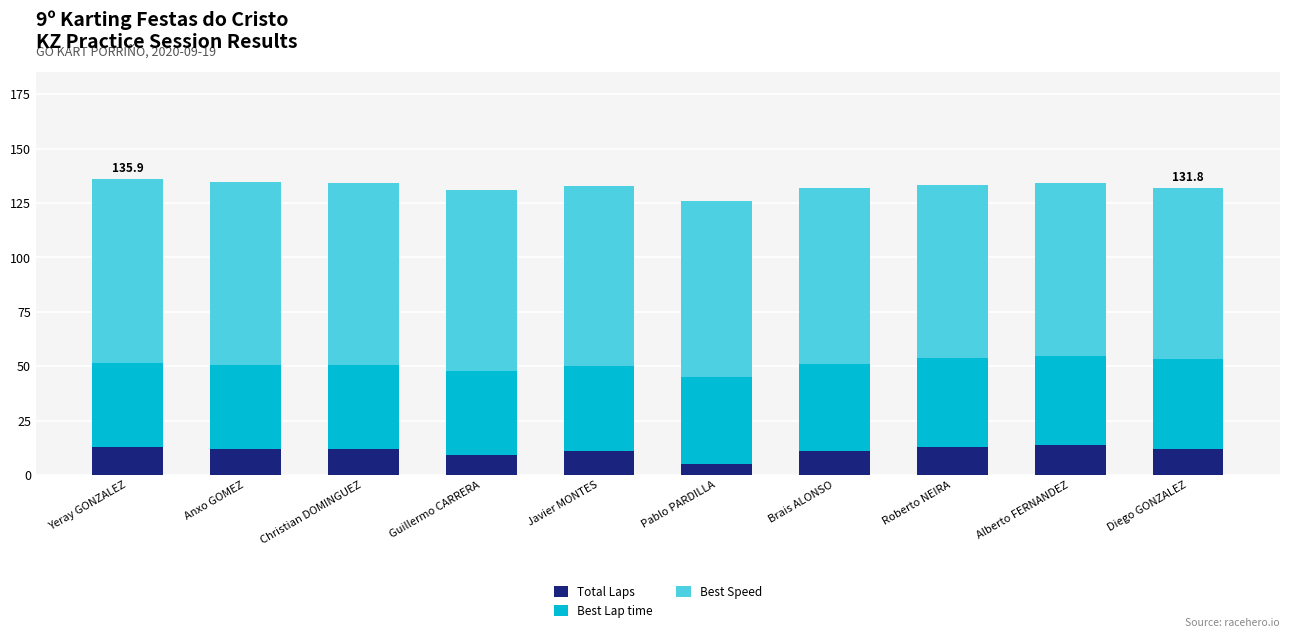

Is it true that Total Laps equals 13.0 at Roberto NEIRA?

True